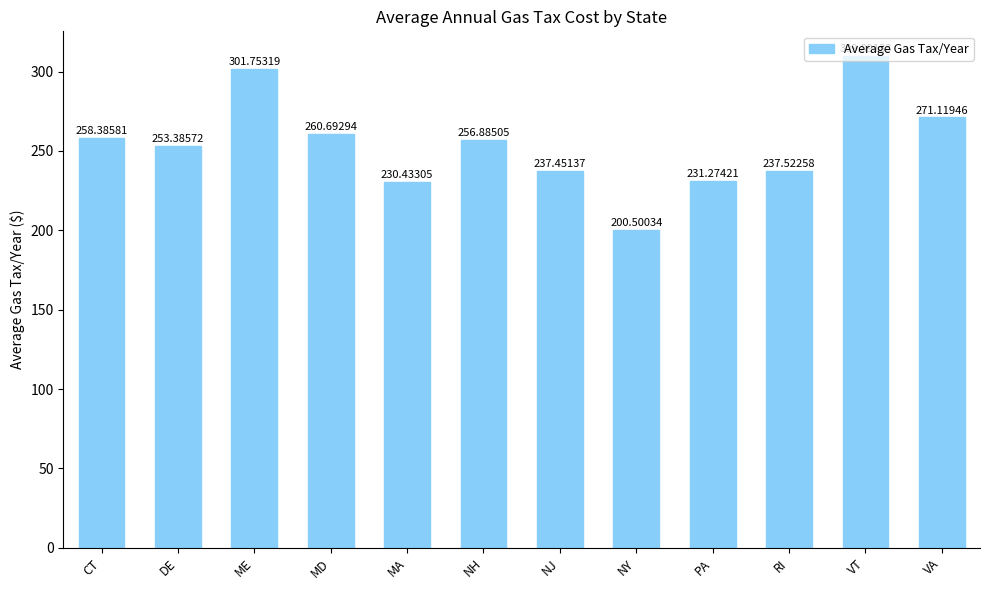

What is the sum of all values?

3049.3